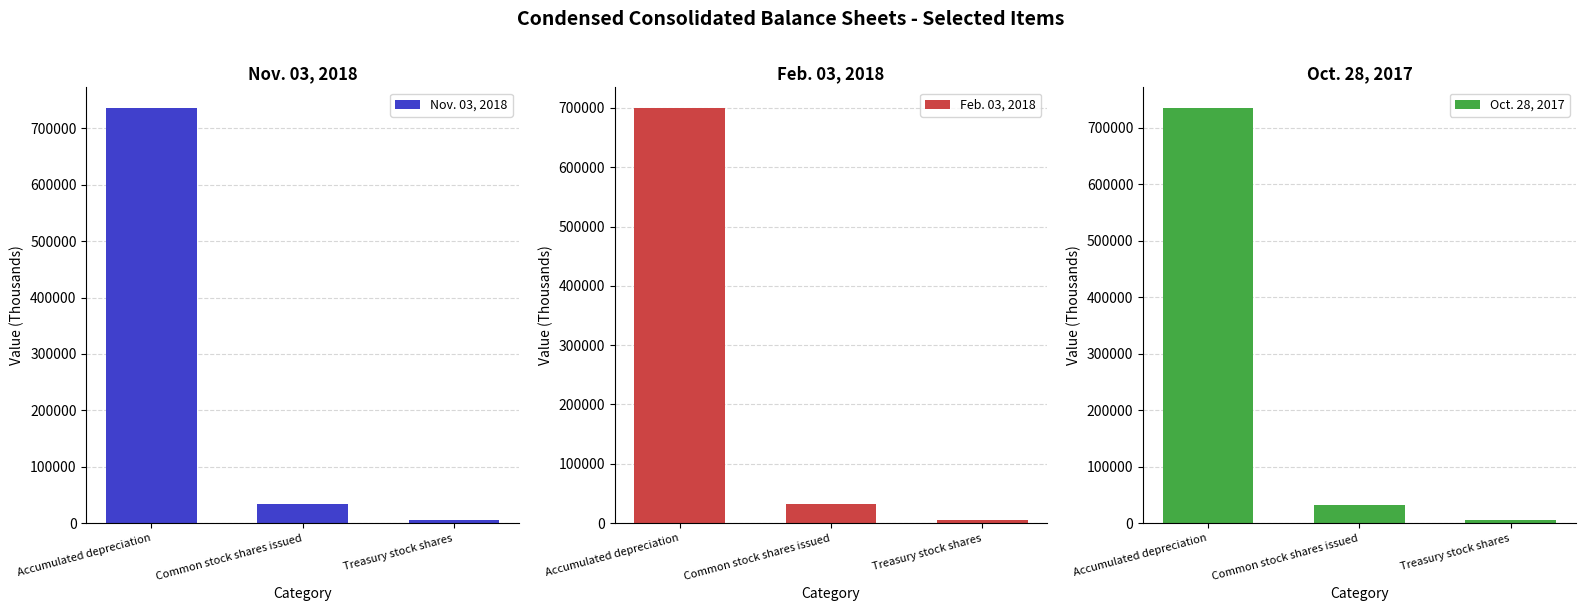

Which series has the widest spread of values?

Nov. 03, 2018